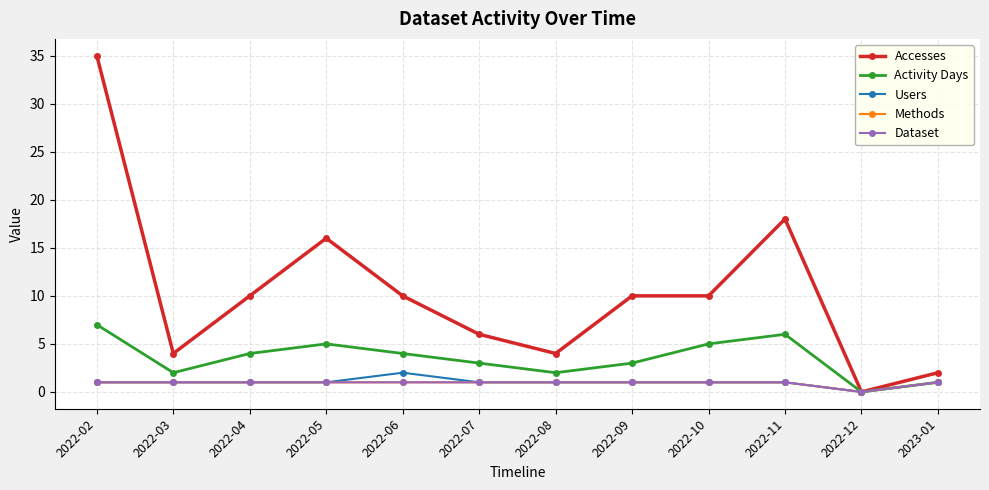

Is this an area chart (filled region under the line)?

No